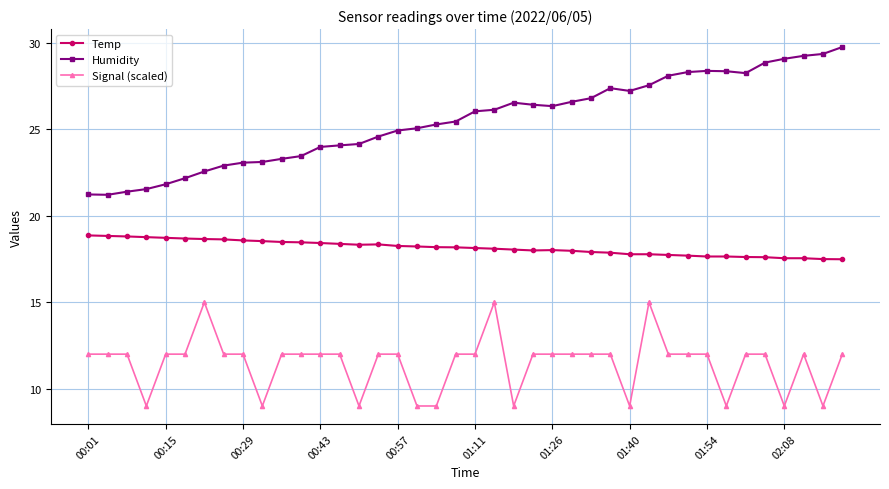

True or false: Temp and Signal (scaled) cross at least once.

False